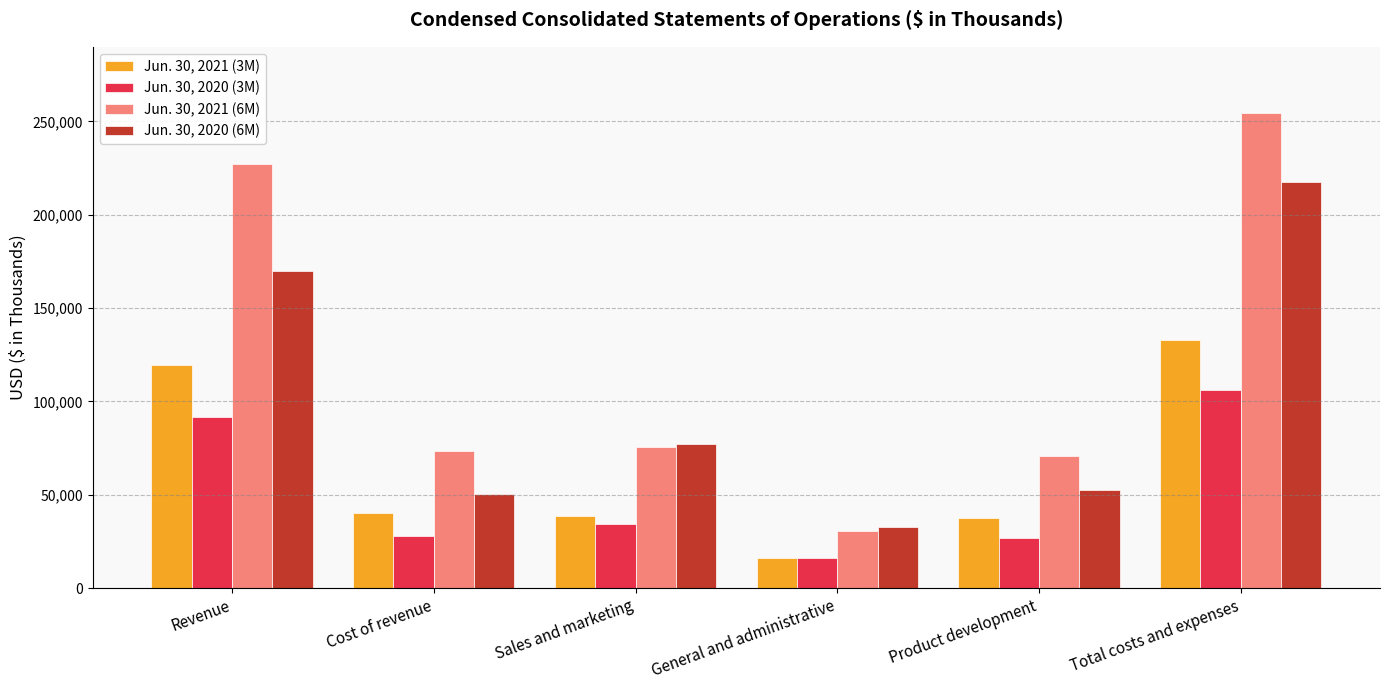

The Jun. 30, 2020 (3M) series shows 6533 at General and administrative. True or false?

False